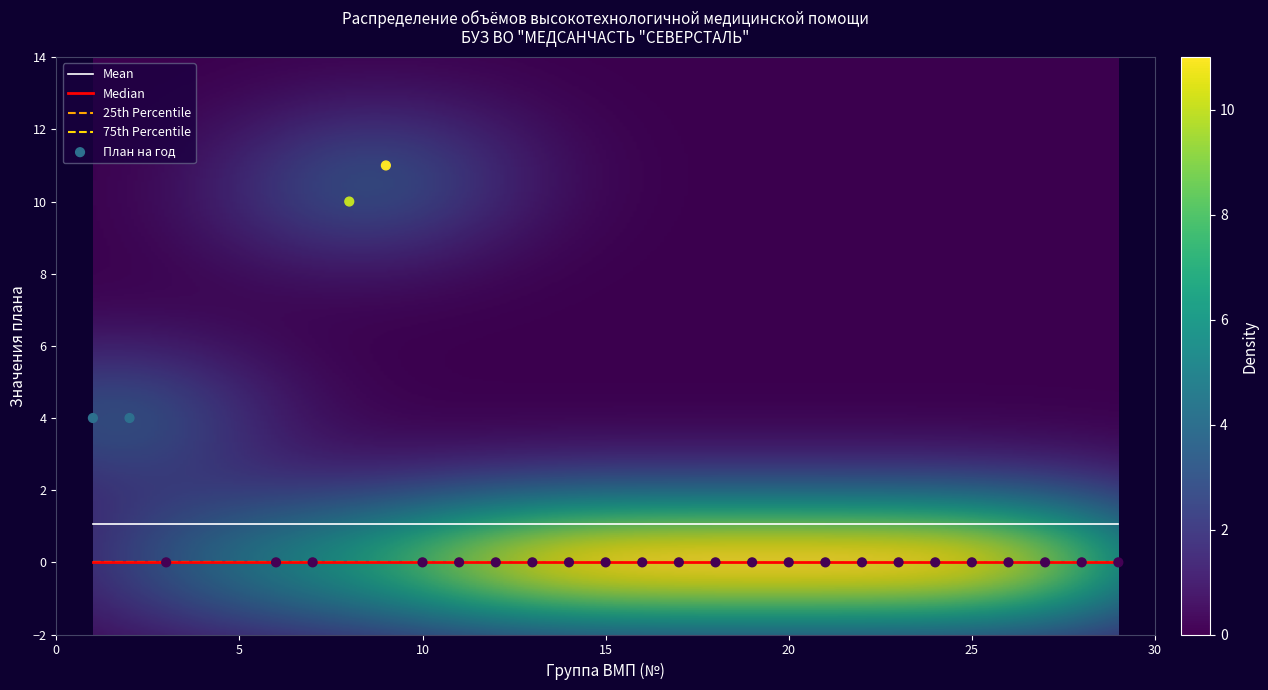

Which has a higher value, 23 or 26?

23